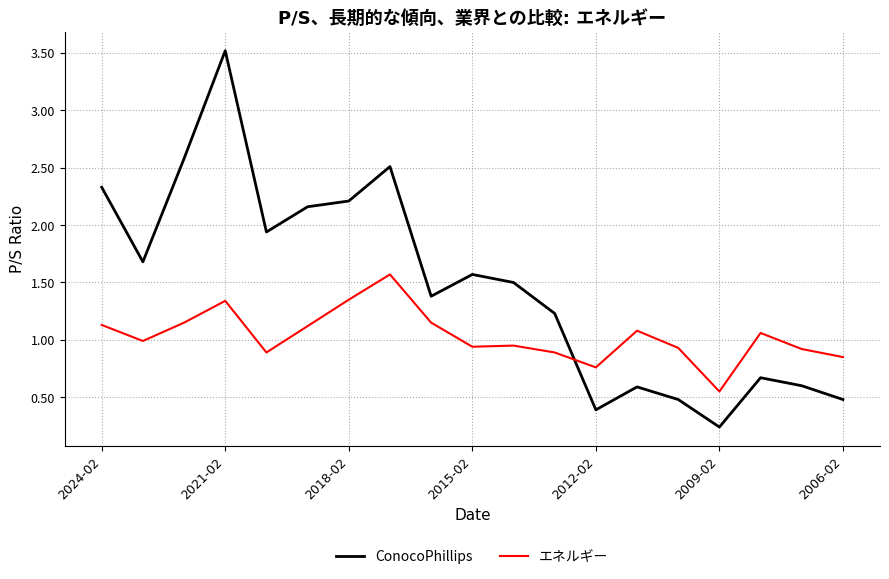

Which series has the largest total across all categories?

ConocoPhillips